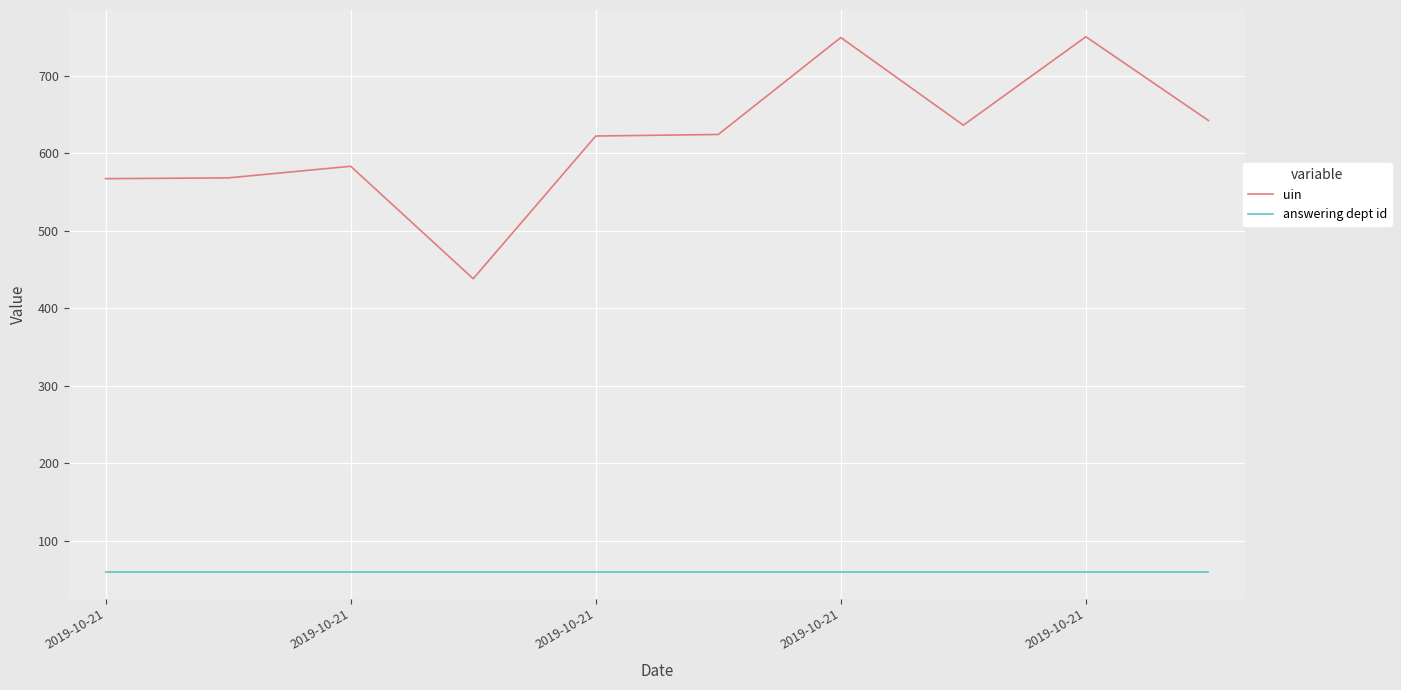

Rank the series by their average value, from highest to lowest.

uin, answering dept id